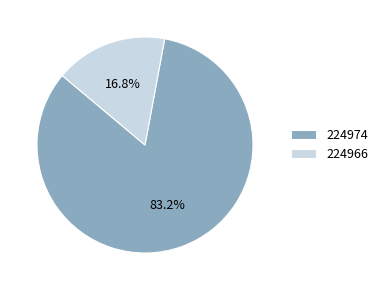

To the nearest percent, what portion does 224966 represent?

17%